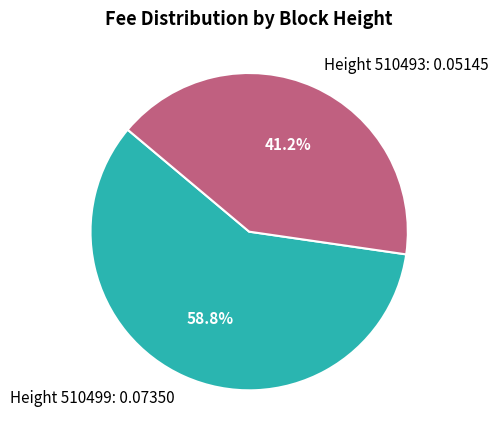

What percentage is NOT represented by Height 510493: 0.05145?

58.8%